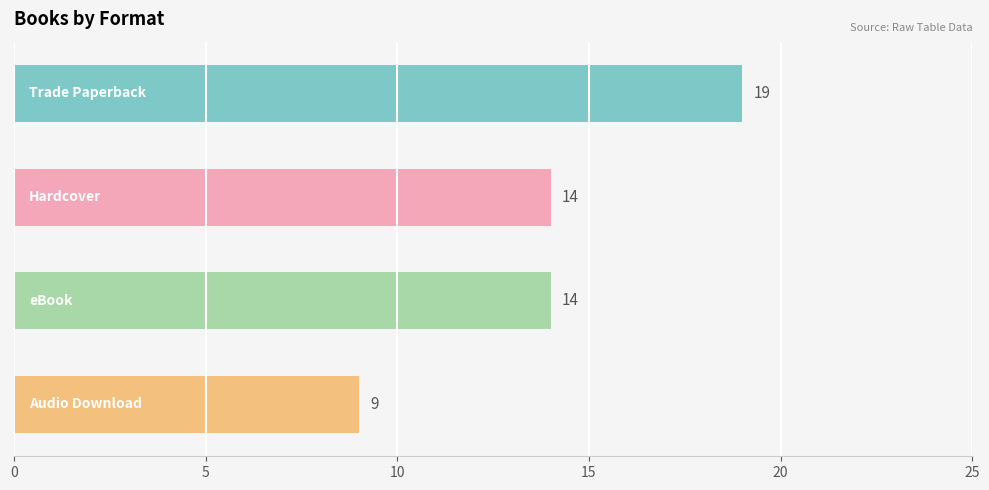

What is the maximum value shown in the chart?

19